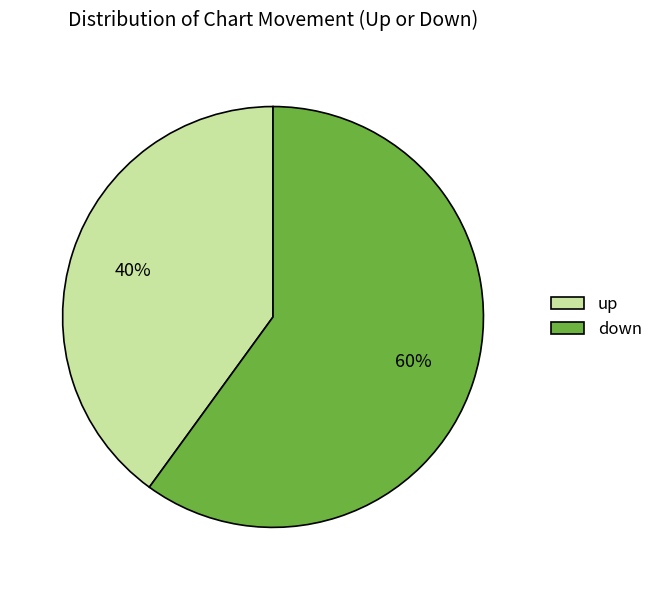

Rank the categories by value from highest to lowest.

down, up